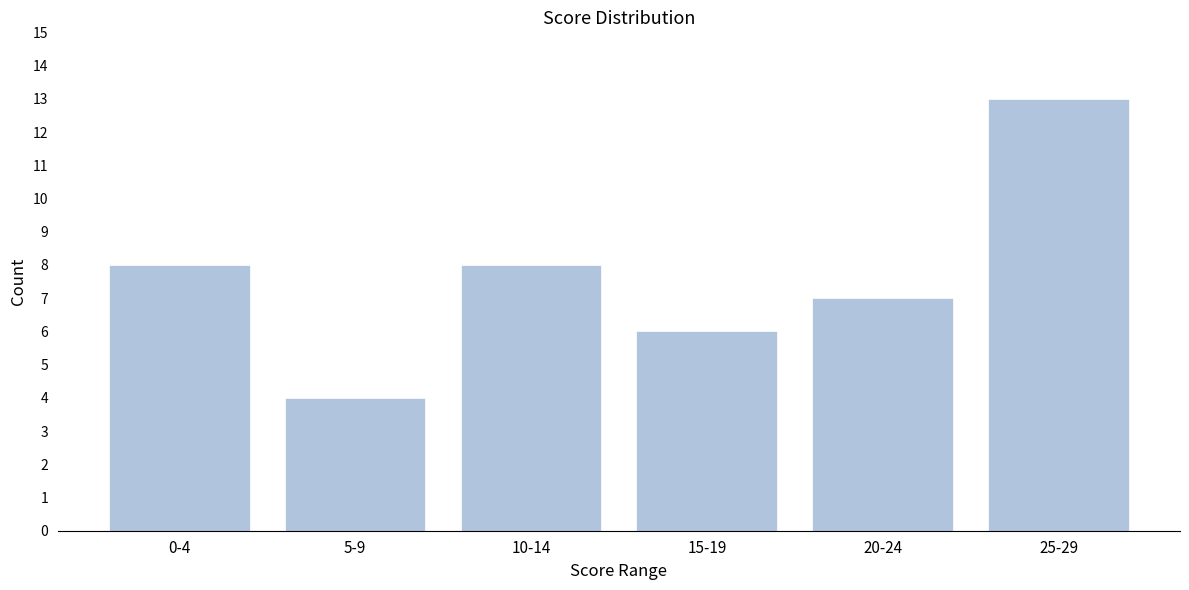

Reading left to right, what are all the values shown in this chart?

8	4	8	6	7	13